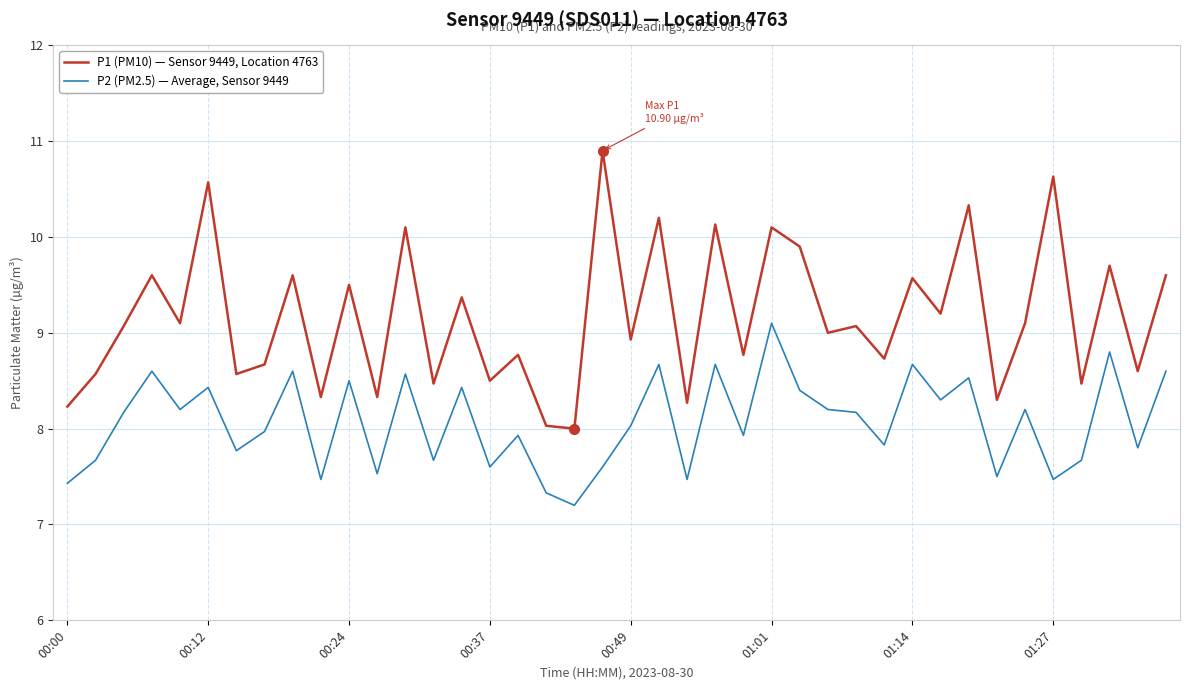

What is the difference between the maximum and minimum values in the P1 (PM10) — Sensor 9449, Location 4763 series?

2.9